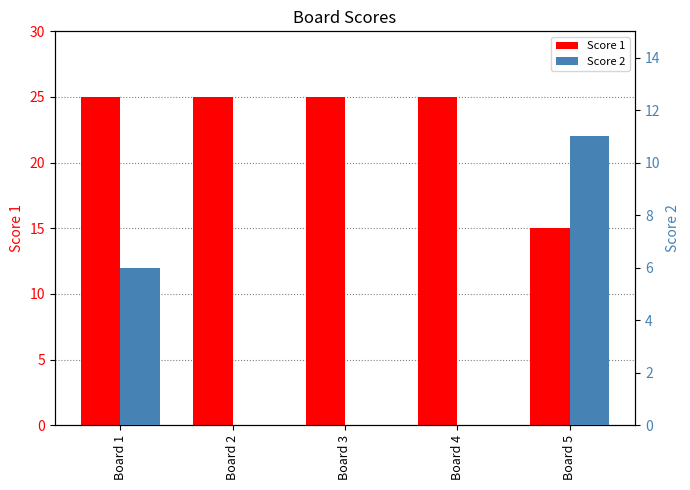

Which label corresponds to the largest value in the chart?

Board 1